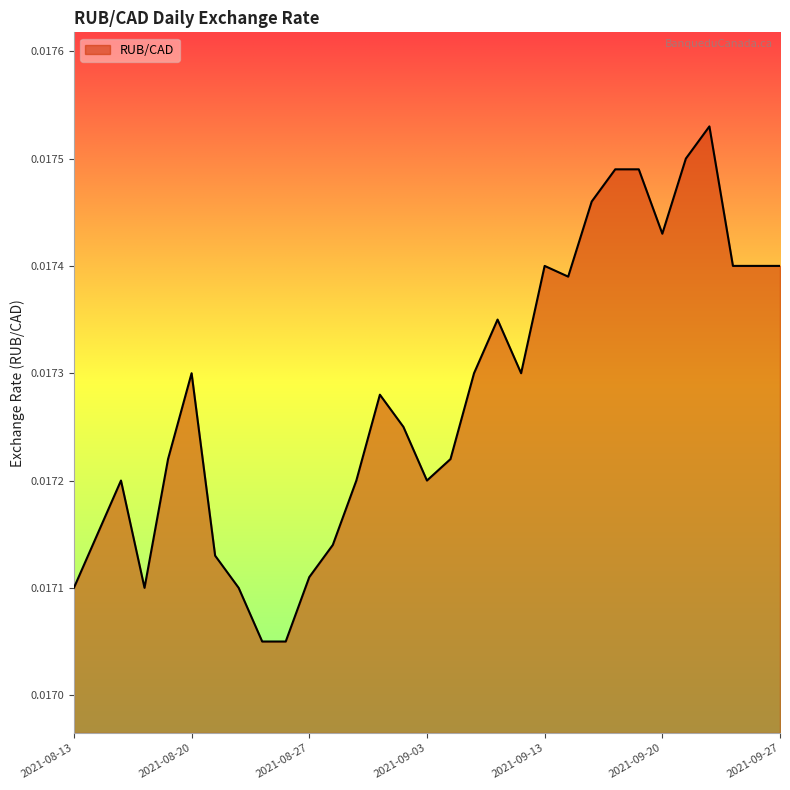

Rank the categories by value from highest to lowest.

2021-09-22, 2021-09-21, 2021-09-16, 2021-09-17, 2021-09-15, 2021-09-20, 2021-09-13, 2021-09-23, 2021-09-24, 2021-09-27, 2021-09-14, 2021-09-09, 2021-08-20, 2021-09-08, 2021-09-10, 2021-09-01, 2021-09-02, 2021-08-19, 2021-09-07, 2021-08-17, 2021-08-31, 2021-09-03, 2021-08-16, 2021-08-30, 2021-08-23, 2021-08-27, 2021-08-13, 2021-08-18, 2021-08-24, 2021-08-25, 2021-08-26